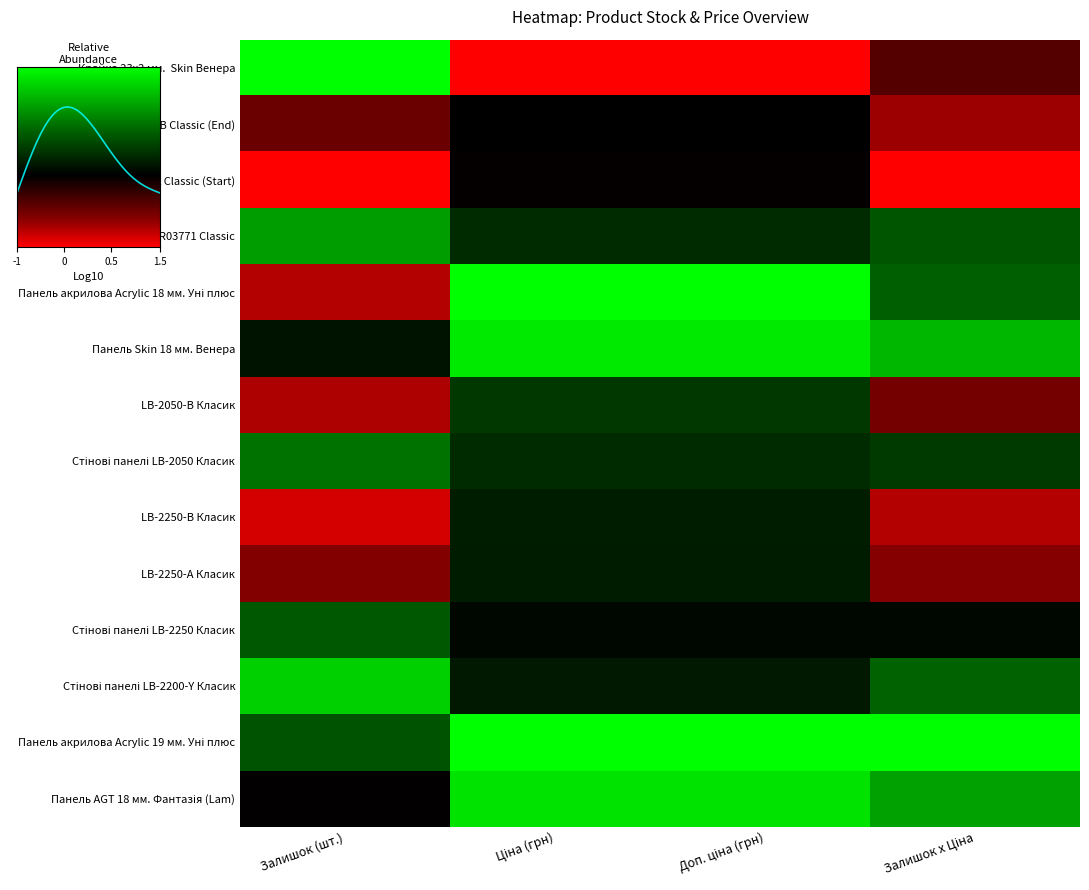

What is the difference between the maximum and minimum values in the LB-2250-В Класик series?

0.4